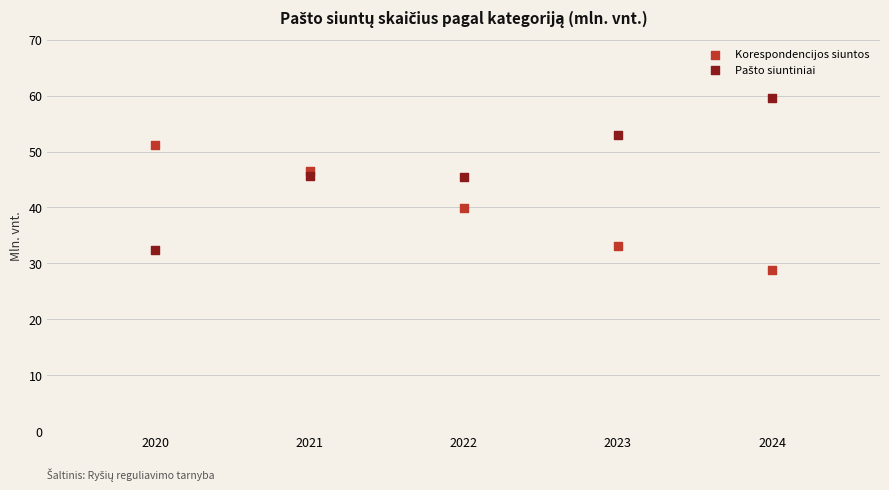

What is the X range (max minus min) for the scatter plot?

4.0